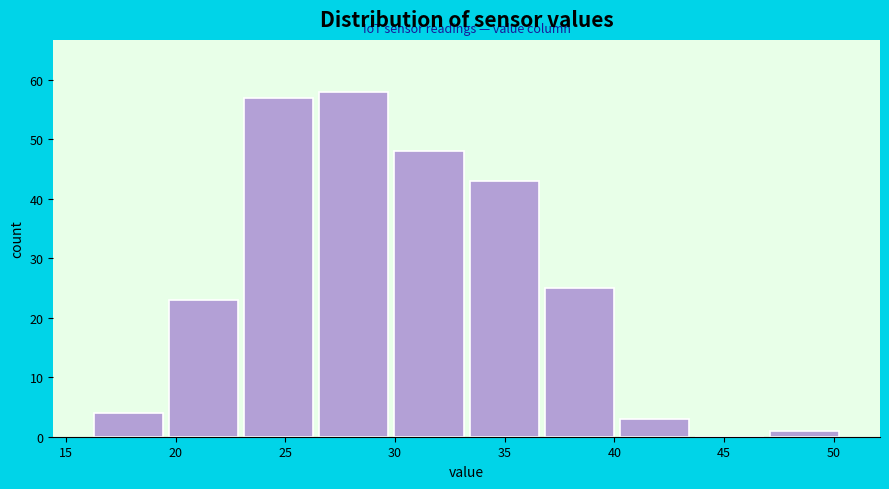

How tall is the bar that spans 40.0 to 43.5 on the x-axis? Neither the bar edges nor the heights are printed on the chart, so give them approximately, as read against the axes.

3